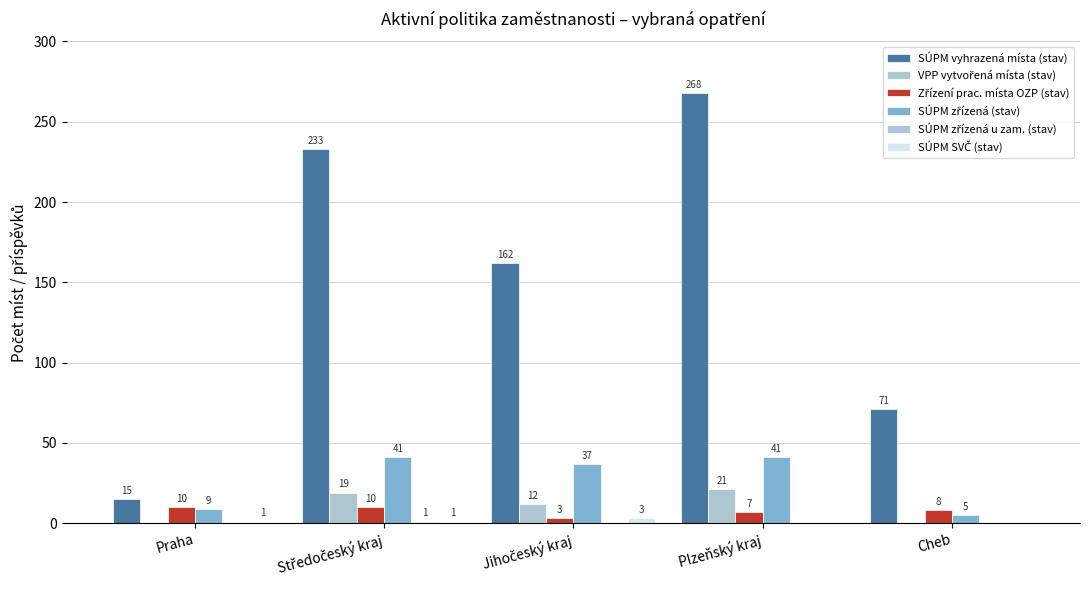

At which label does SÚPM SVČ (stav) reach its minimum?

Plzeňský kraj